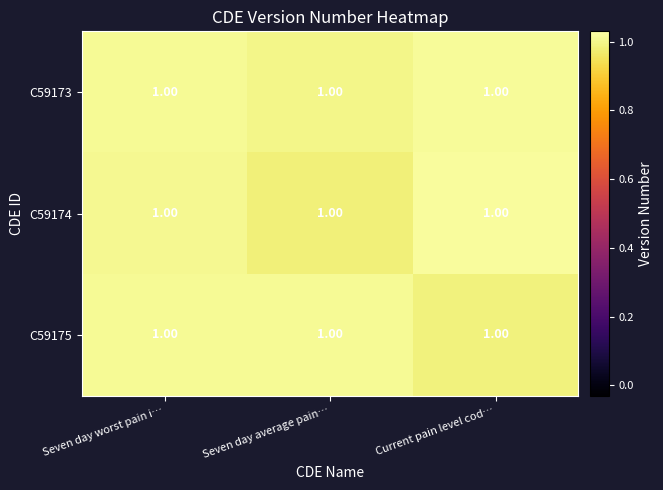

What is the total value across all series at Seven day average pain…?

3.0